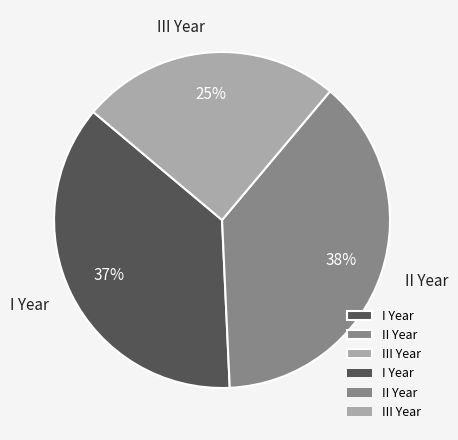

What is the ratio of the value at I Year to the value at II Year?

1.0